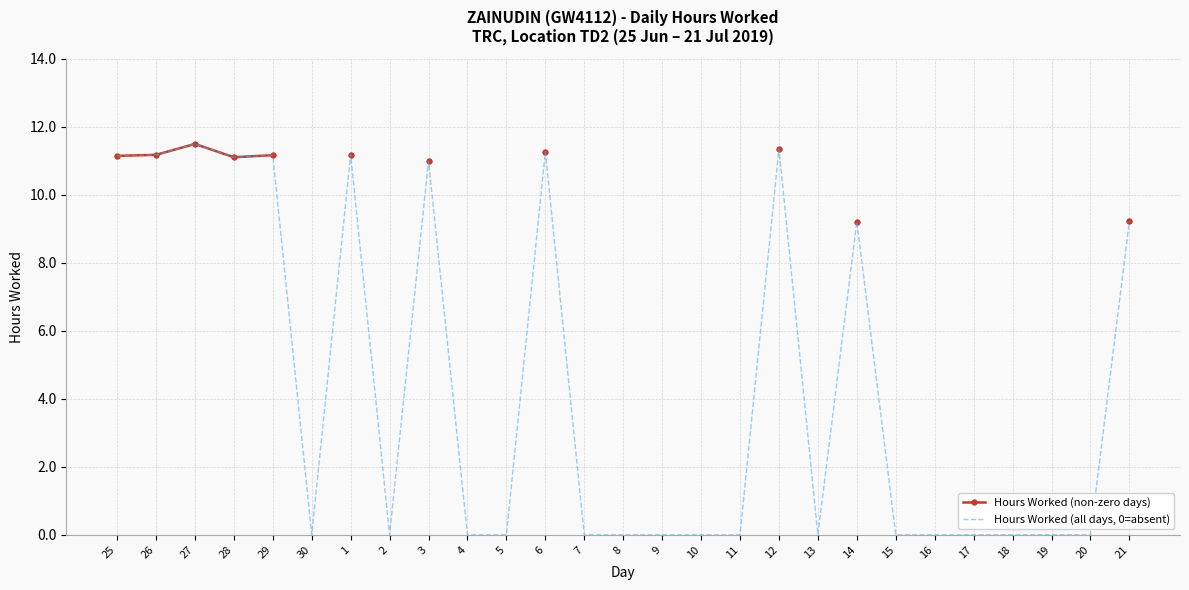

Is it true that Hours Worked (all days, 0=absent) equals 0.0 at 19?

True